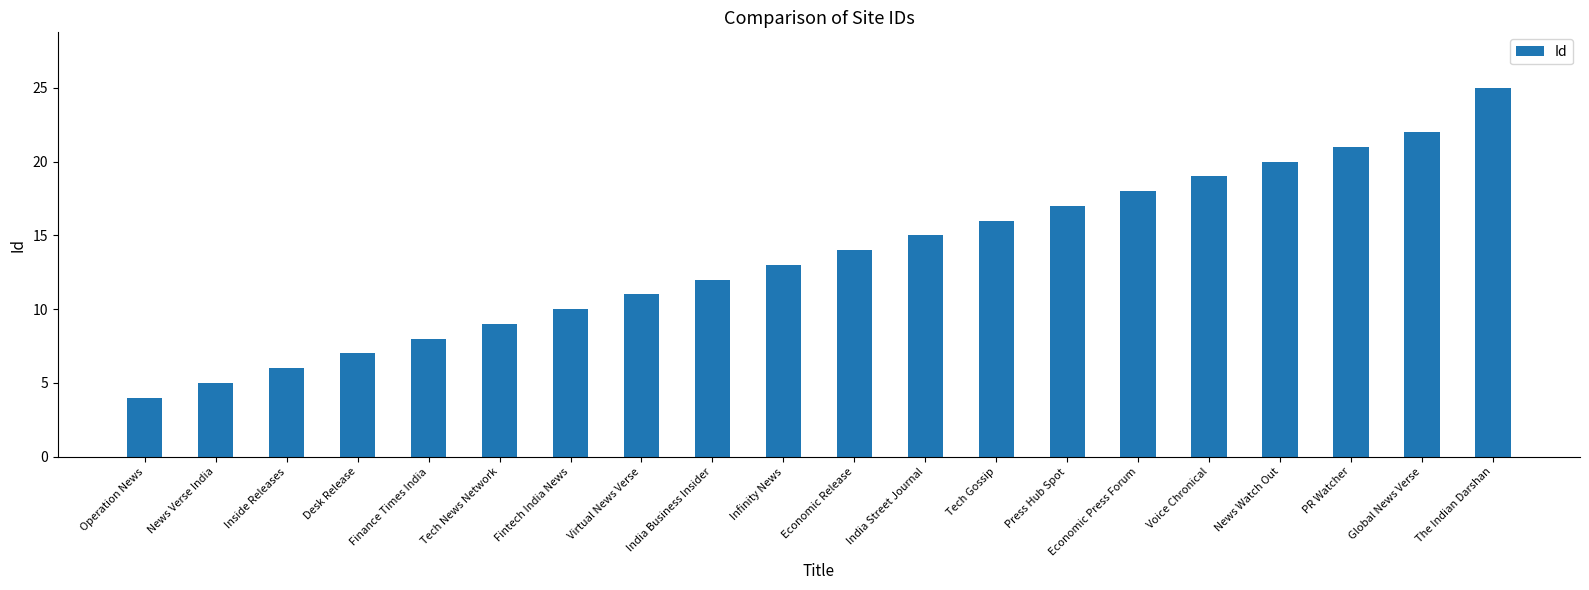

True or false: the data shows 25 at Economic Press Forum.

False